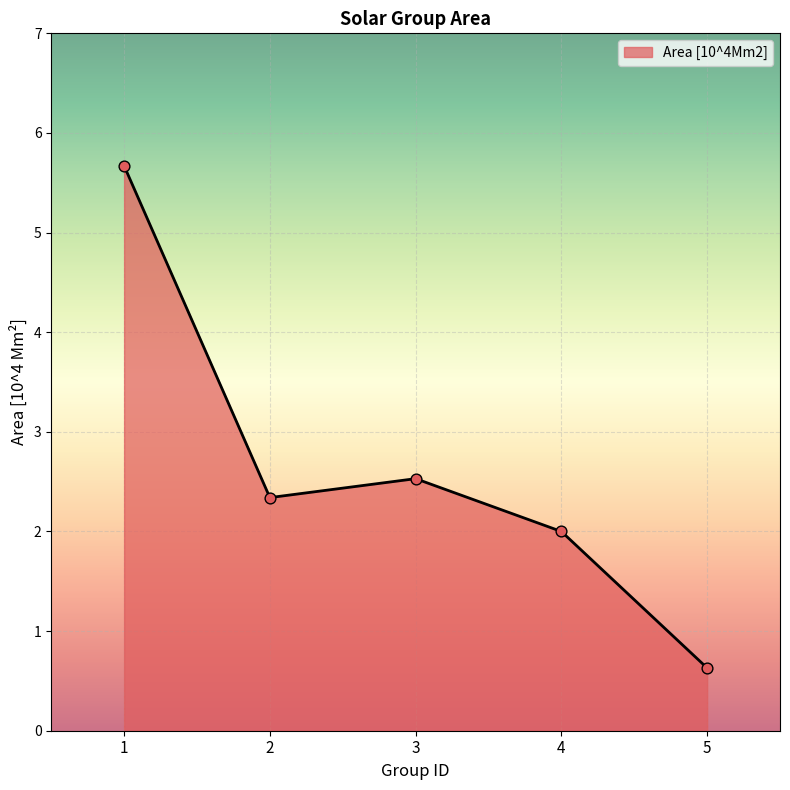

Approximately how many times larger is the value at 5 compared to 3?

0.2